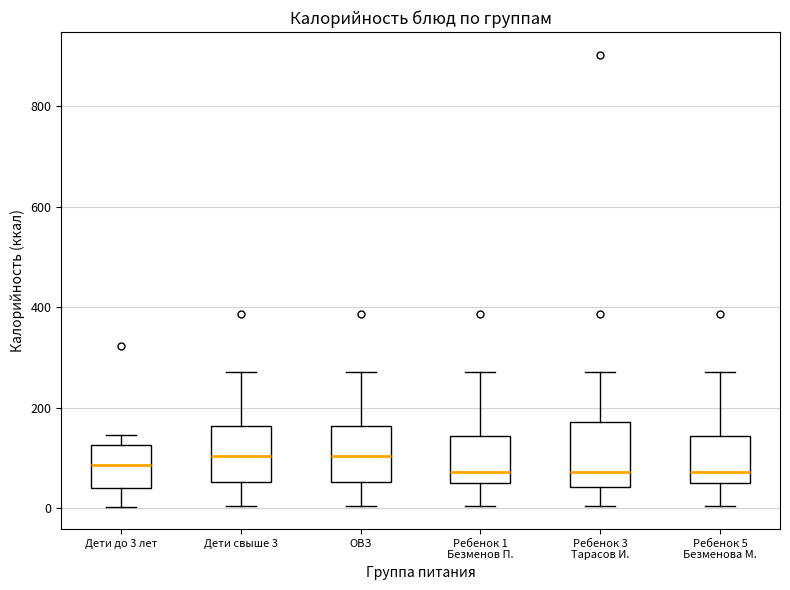

Reading left to right, transcribe this box plot: for each box, give where its median line is, the range the box spans, and where its two whiskers end, as read against the y-axis. The values are not printed on the chart, so give them approximately, as read against the axis.

Дети до 3 лет: median 80, box 40 to 120, whiskers 0 to 140
Дети свыше 3: median 100, box 60 to 160, whiskers 0 to 280
ОВЗ: median 100, box 60 to 160, whiskers 0 to 280
Ребенок 1 Безменов П.: median 80, box 40 to 140, whiskers 0 to 280
Ребенок 3 Тарасов И.: median 80, box 40 to 180, whiskers 0 to 280
Ребенок 5 Безменова М.: median 80, box 40 to 140, whiskers 0 to 280